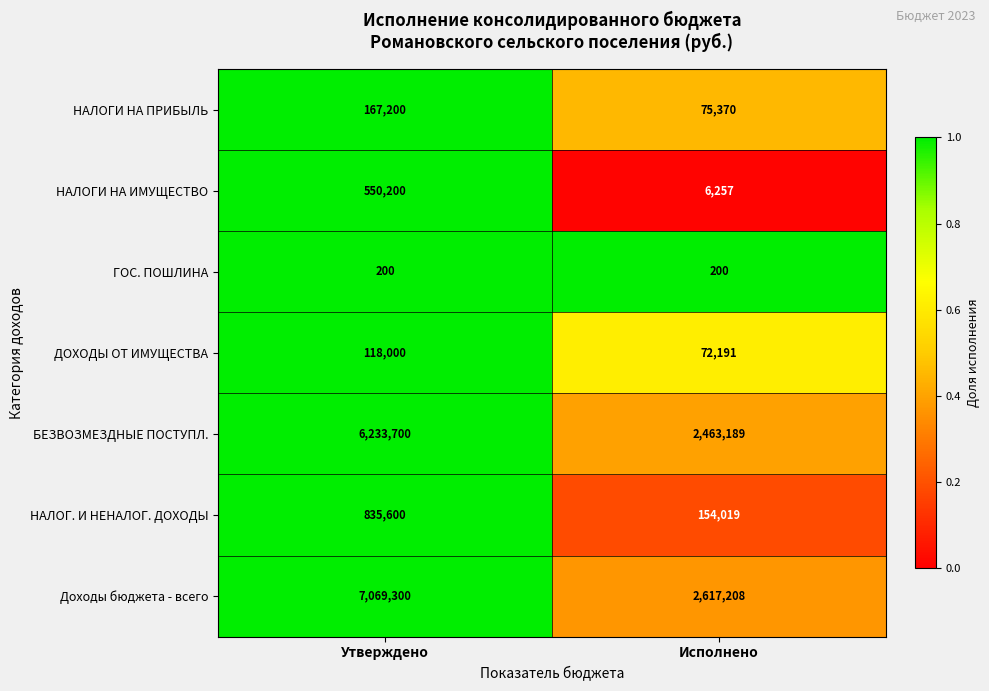

The value of НАЛОГИ НА ПРИБЫЛЬ at Исполнено is 27165. True or false?

False